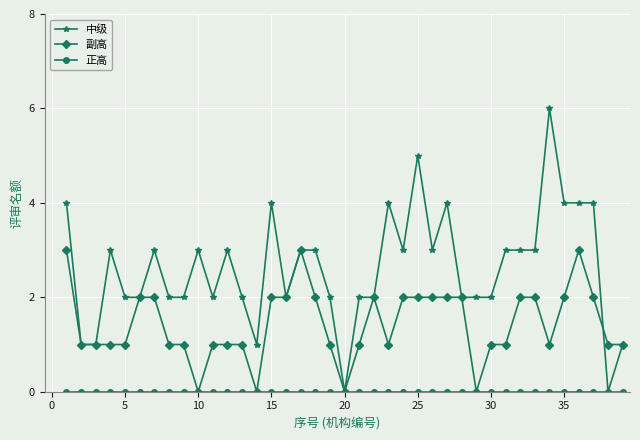

What is the greatest value displayed?

6